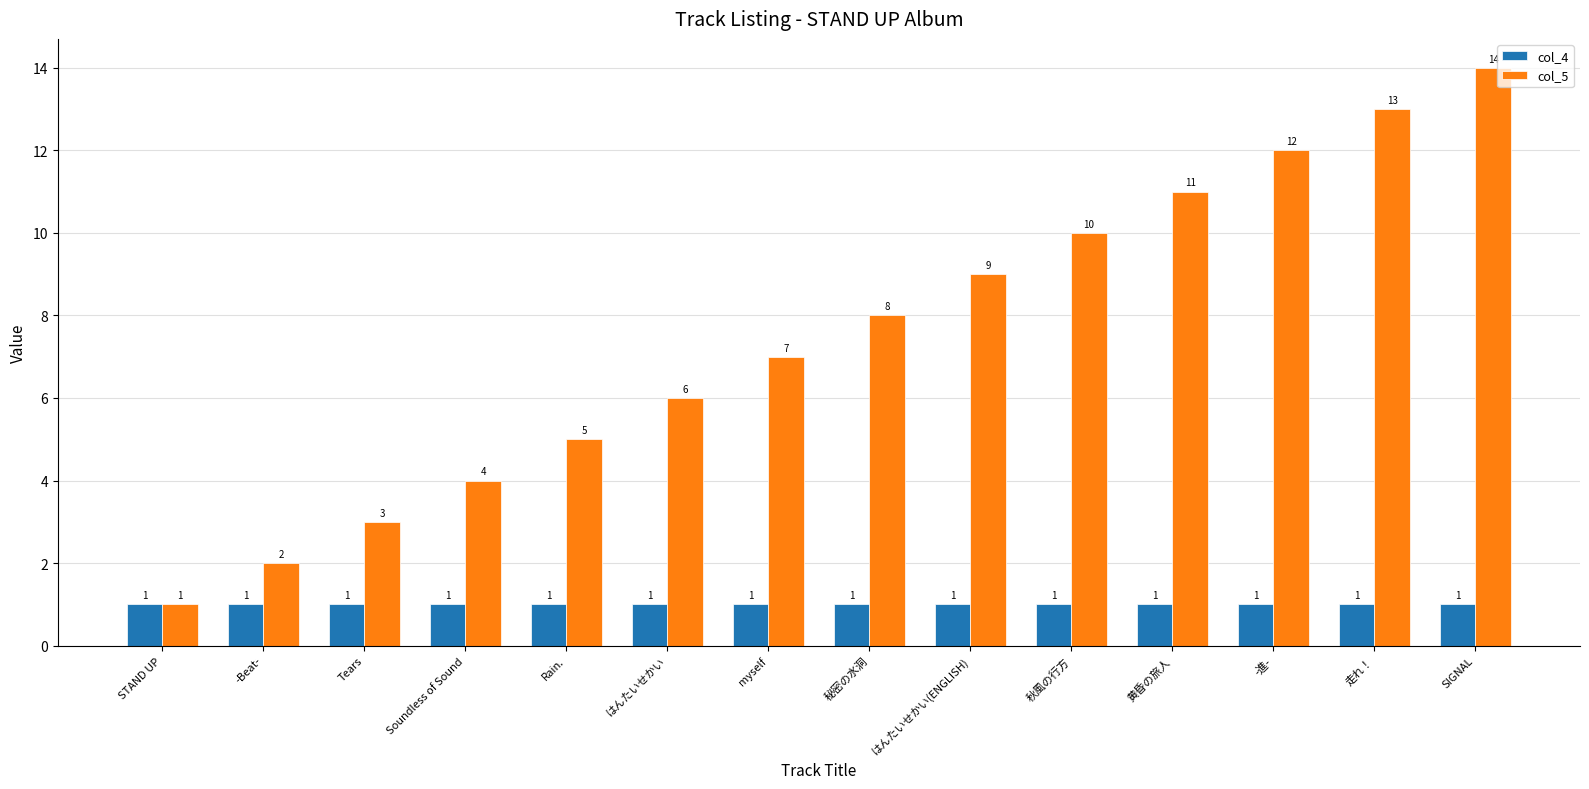

What is the sum of the col_4 values at 黄昏の旅人 and はんたいせかい(ENGLISH)?

2